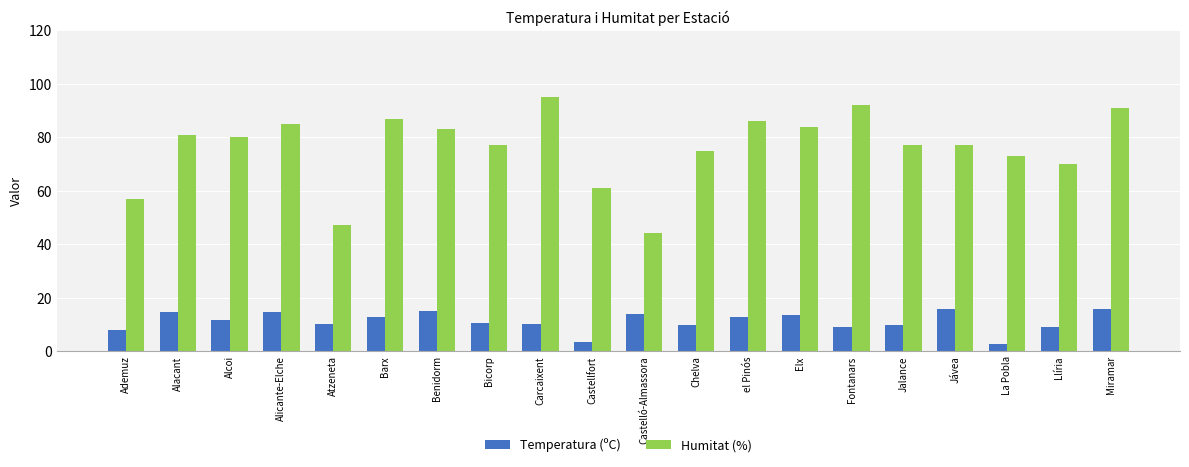

What is the maximum value for Humitat (%)?

95.0